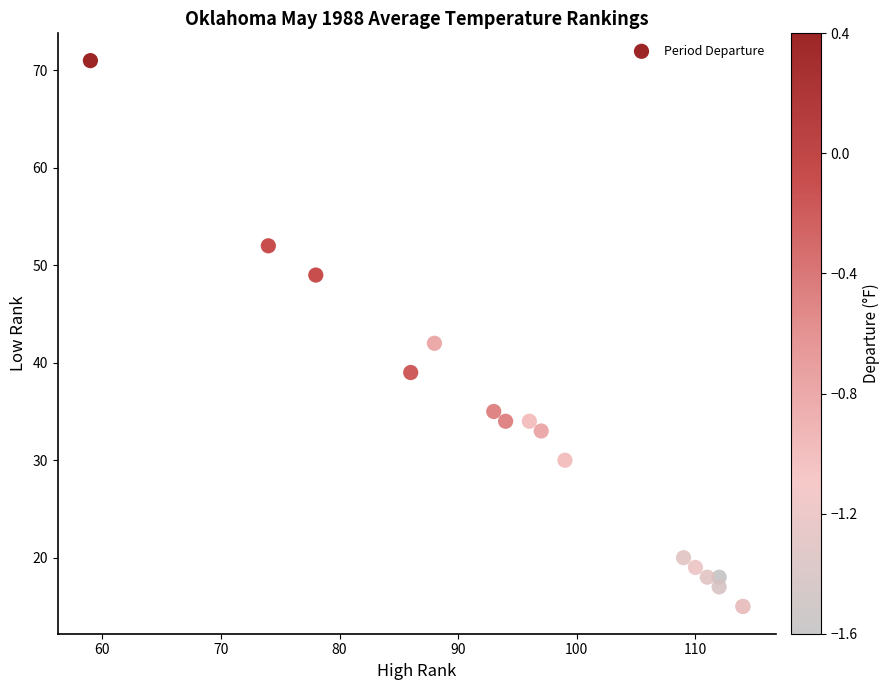

What Y value in the scatter plot is closest to 43?

42